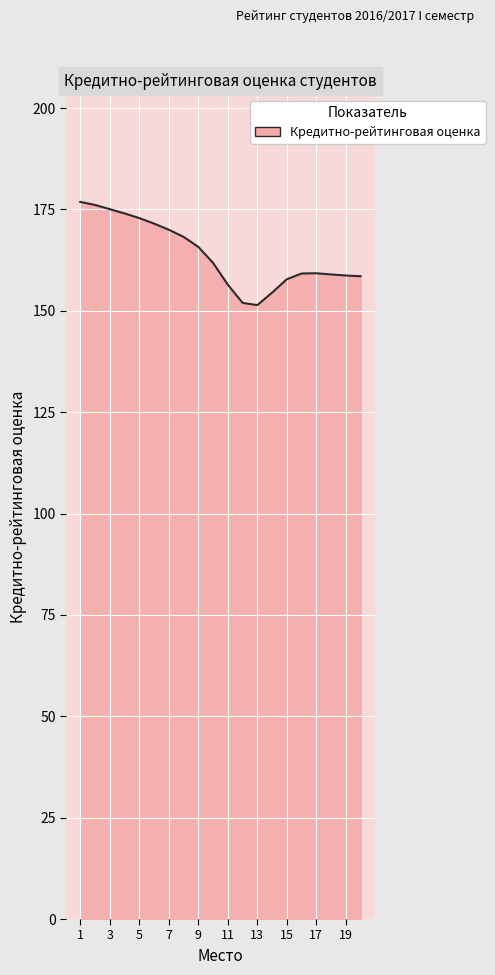

What is the greatest value displayed?

176.9